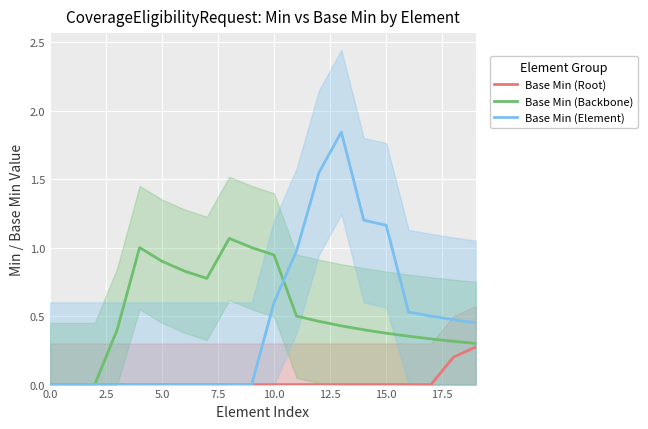

What is the difference between the maximum and second lowest values in the Base Min (Element) series?

1.8